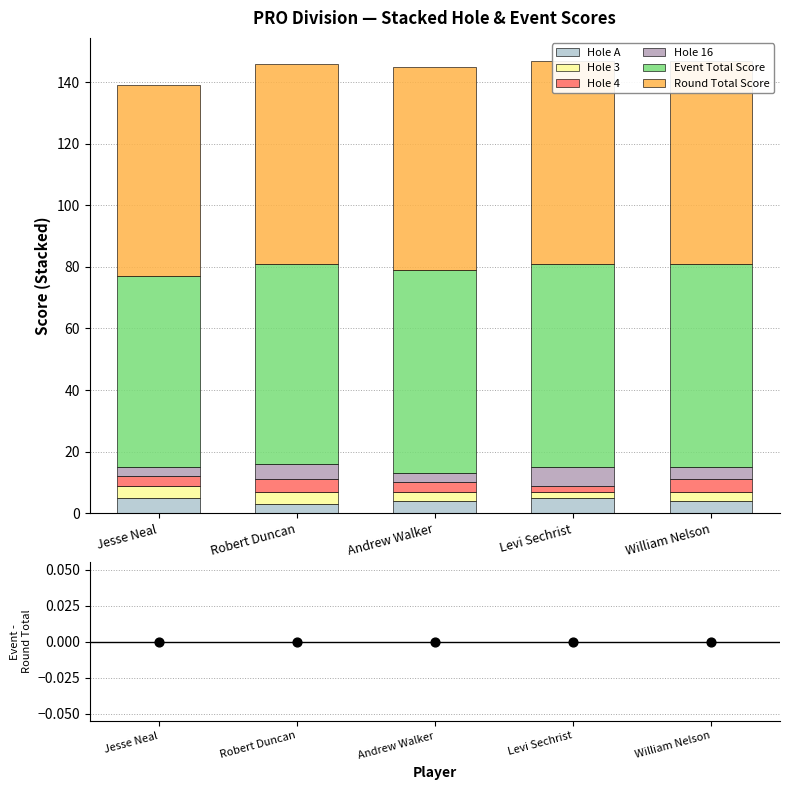

Is the value of hole_3 at William Nelson greater than the value of hole_A at Levi Sechrist?

No